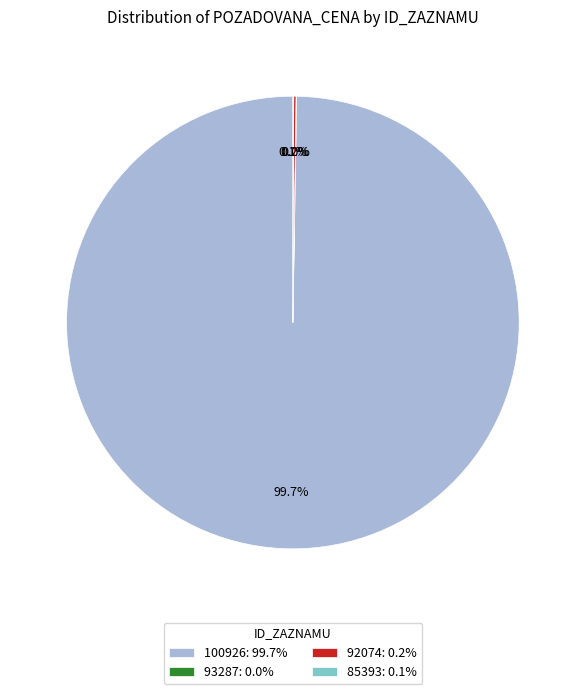

What percentage is NOT represented by 100926: 99.7%?

0.3%